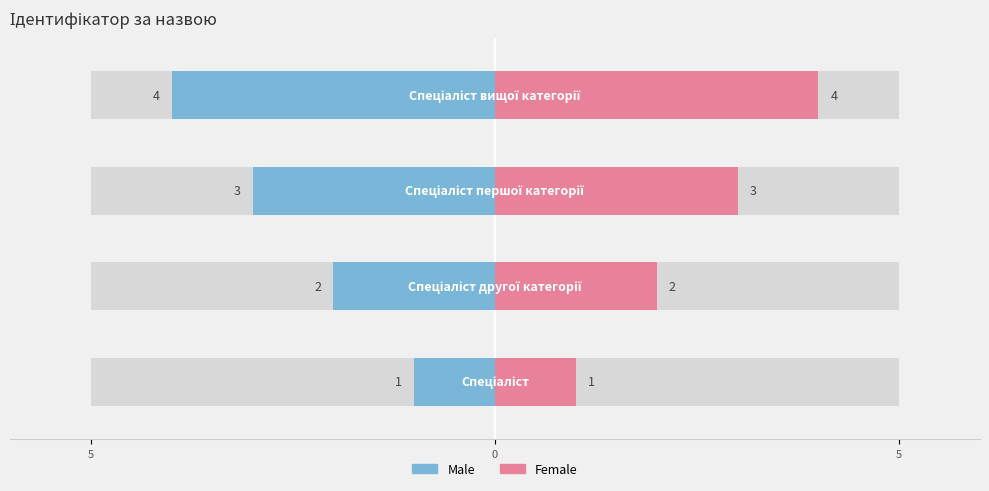

What is the sum of all Female values?

10